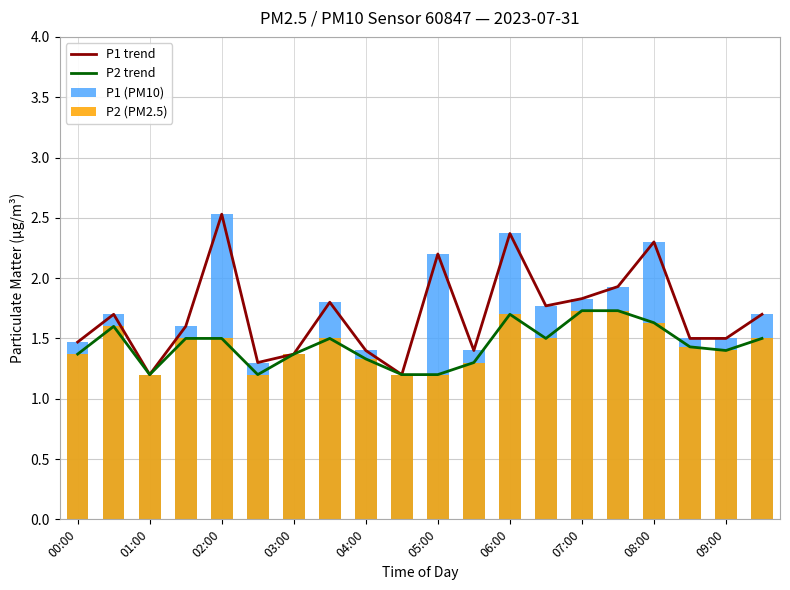

What is the average value of the P1 (PM10) series?

1.7